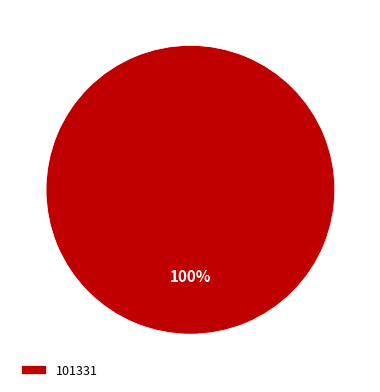

Count the number of slices in the pie.

1